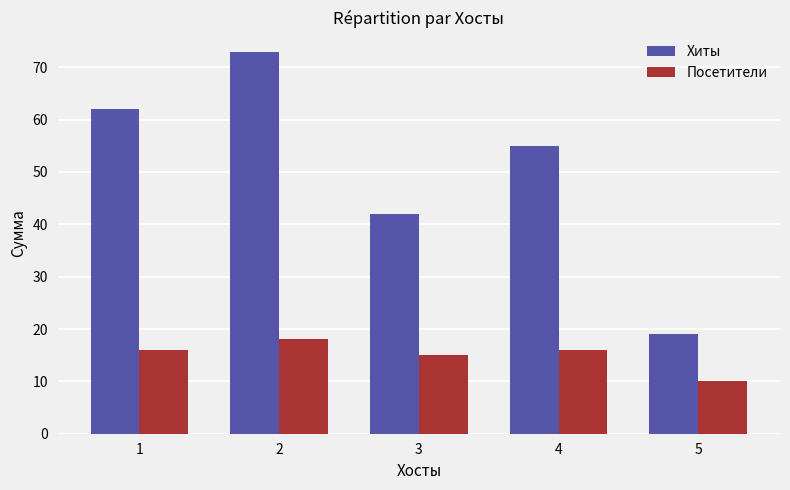

Reading left to right, extract all data points from this chart.

Хиты: 62	73	42	55	19
Посетители: 16	18	15	16	10